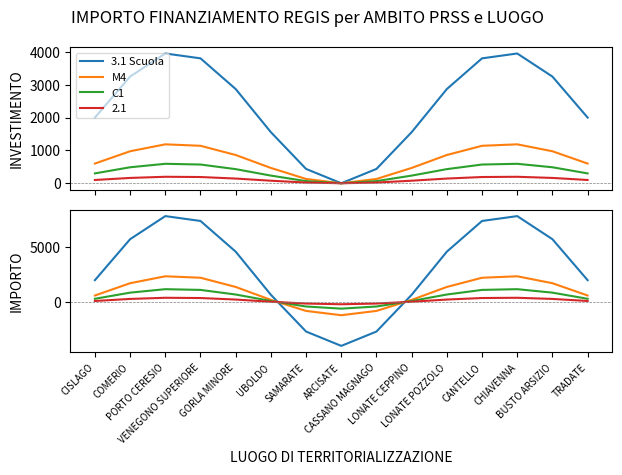

What is the maximum value for M4?

2354.9